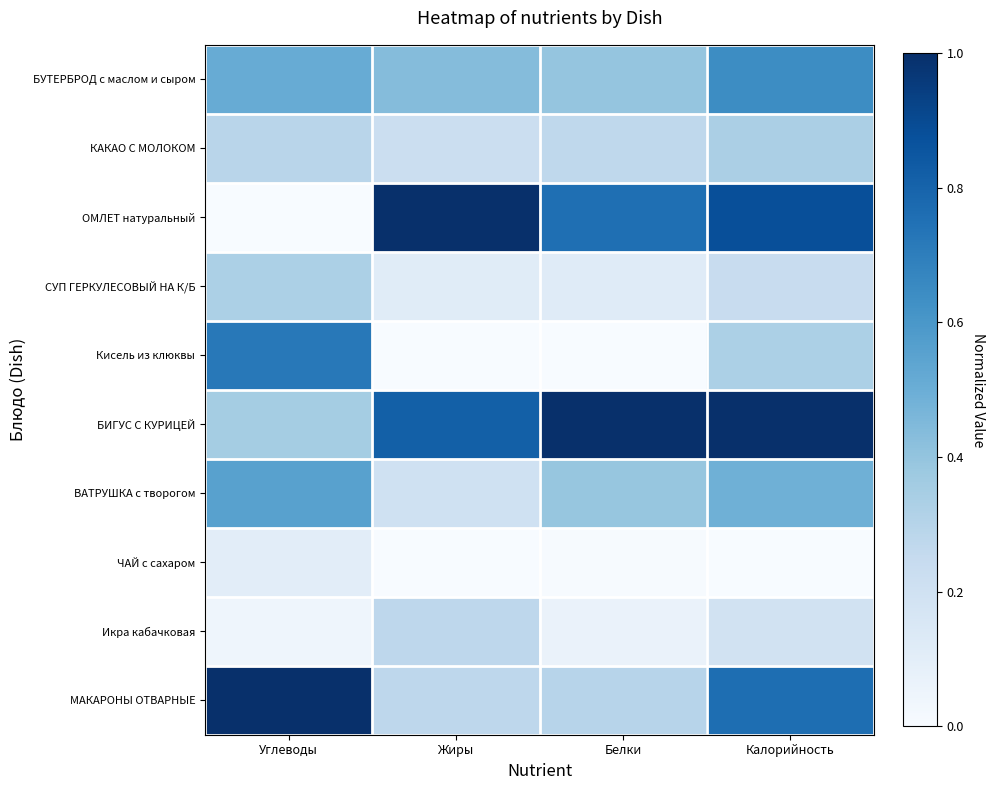

Between Жиры and Белки, which series saw the biggest shift?

ОМЛЕТ натуральный